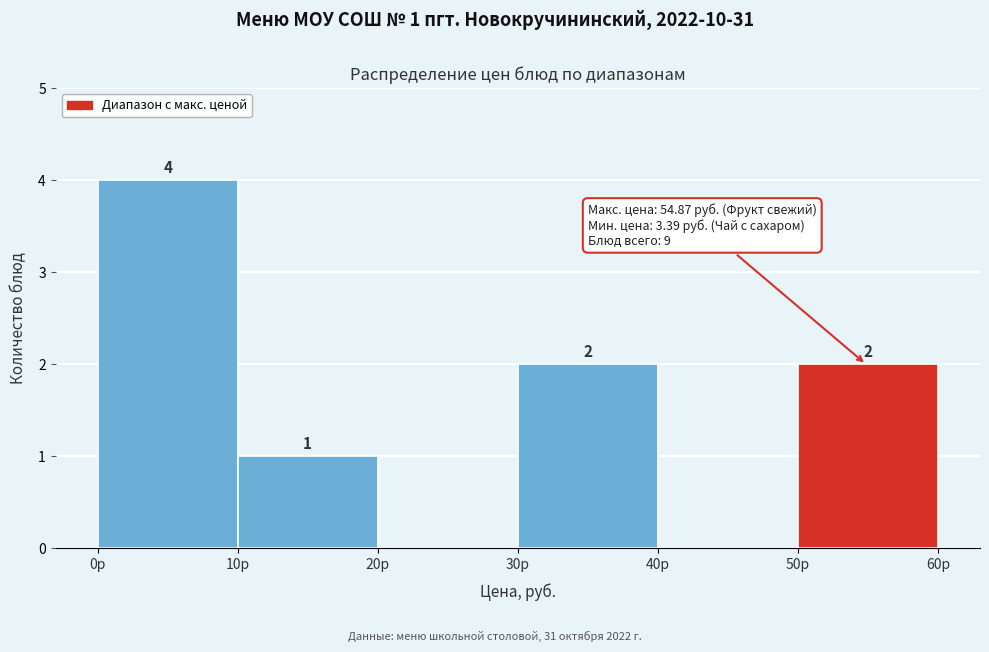

Over which range of the x-axis is the bar tallest?

0 to 10